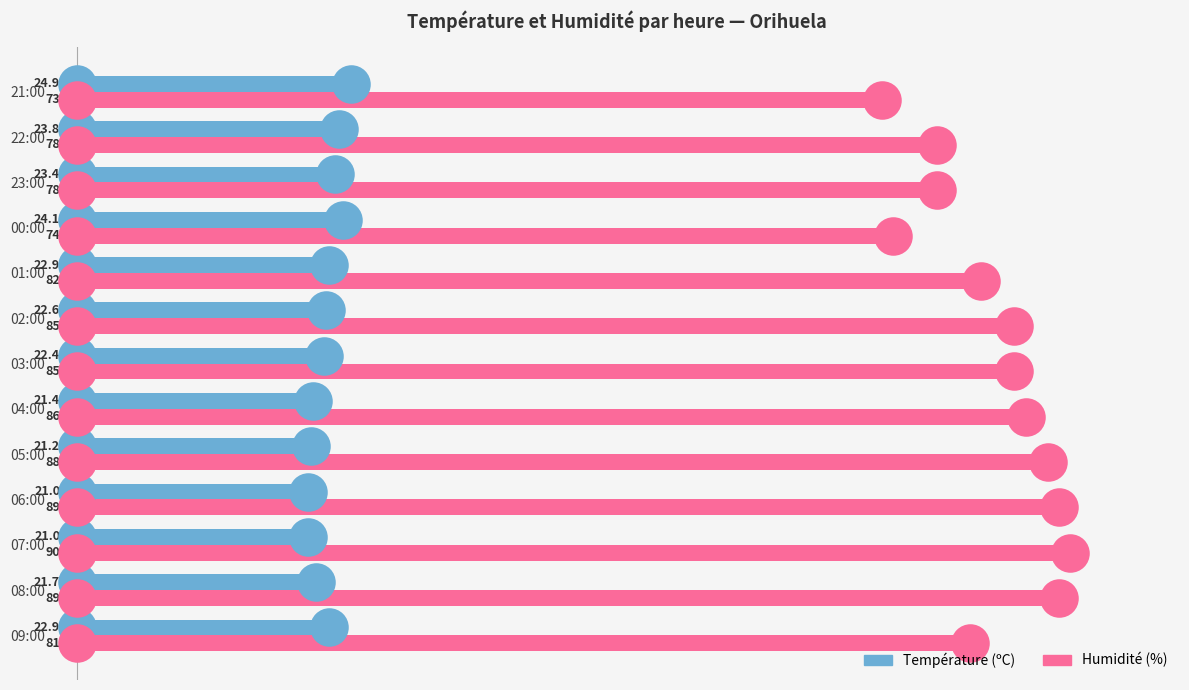

Is the value of Température (ºC) at 01:00 greater than the value of Humidité (%) at 07:00?

No